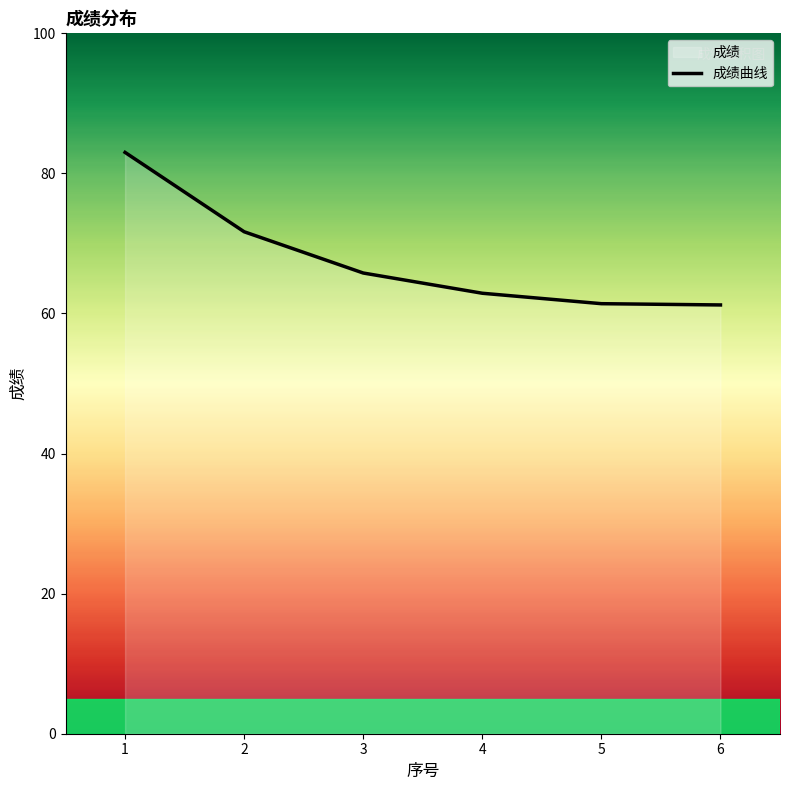

How many values are below 65?

3